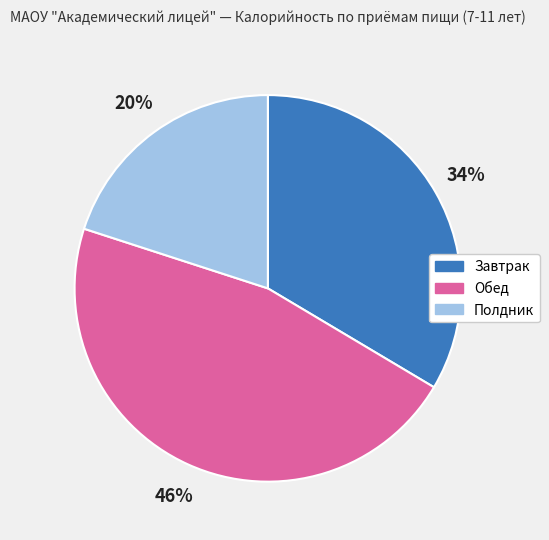

To the nearest percent, what percentage of the pie is Завтрак?

34%